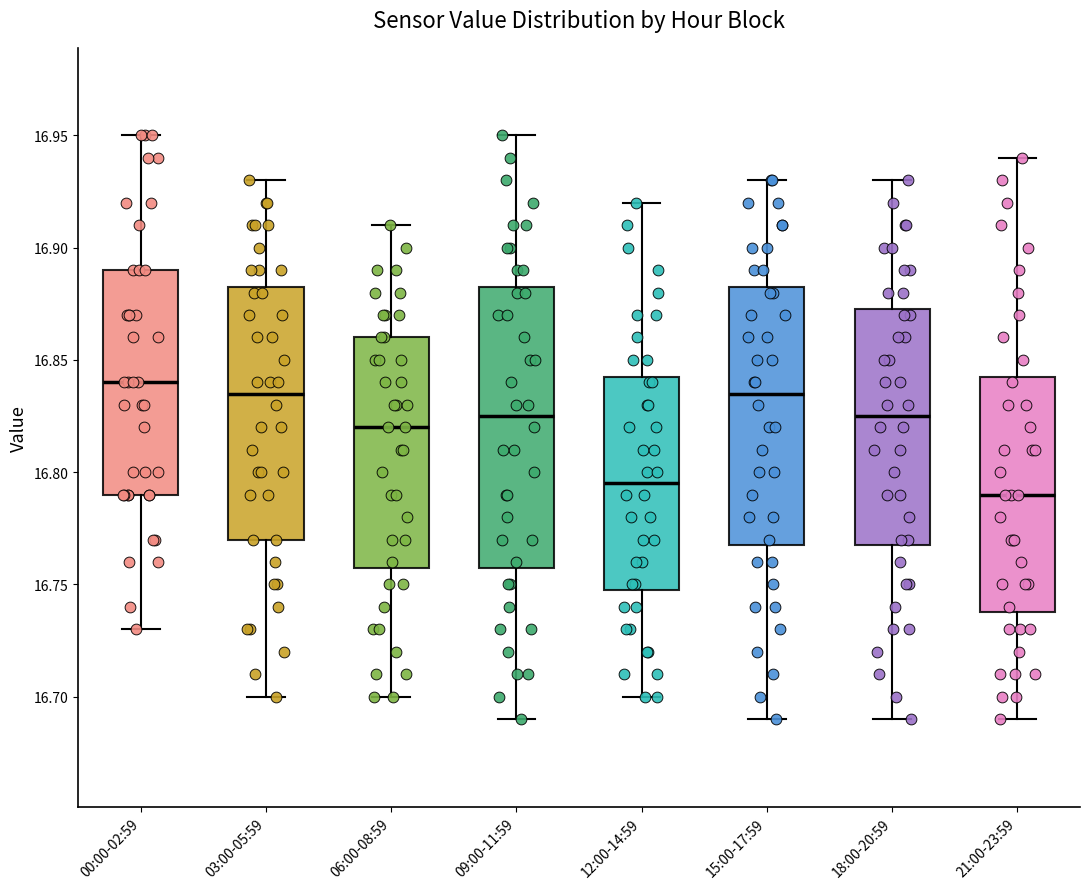

Reading left to right, transcribe this box plot: for each box, give where its median line is, the range the box spans, and where its two whiskers end, as read against the y-axis. The values are not printed on the chart, so give them approximately, as read against the axis.

00:00-02:59: median 16.840, box 16.790 to 16.890, whiskers 16.730 to 16.950
03:00-05:59: median 16.835, box 16.770 to 16.885, whiskers 16.700 to 16.930
06:00-08:59: median 16.820, box 16.760 to 16.860, whiskers 16.700 to 16.910
09:00-11:59: median 16.825, box 16.760 to 16.885, whiskers 16.690 to 16.950
12:00-14:59: median 16.795, box 16.750 to 16.845, whiskers 16.700 to 16.920
15:00-17:59: median 16.835, box 16.770 to 16.885, whiskers 16.690 to 16.930
18:00-20:59: median 16.825, box 16.770 to 16.875, whiskers 16.690 to 16.930
21:00-23:59: median 16.790, box 16.740 to 16.845, whiskers 16.690 to 16.940